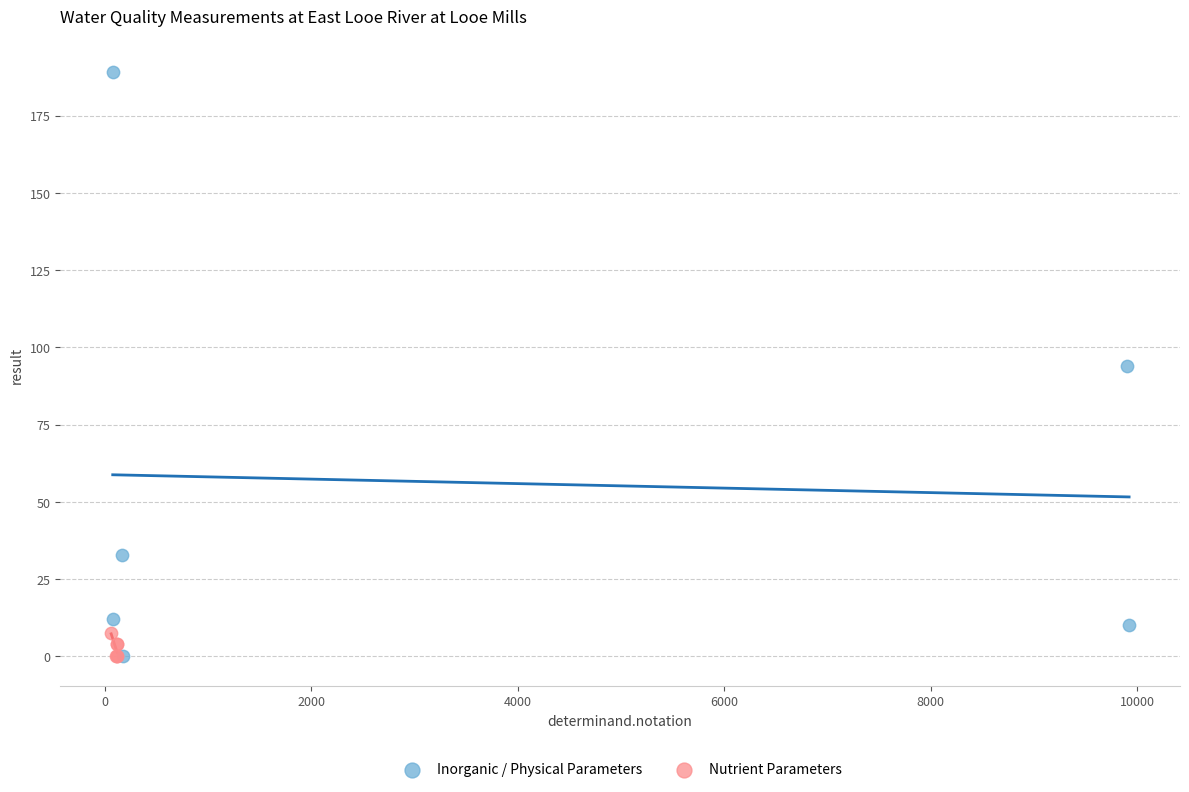

Which series reaches the maximum Y coordinate?

Inorganic / Physical Parameters